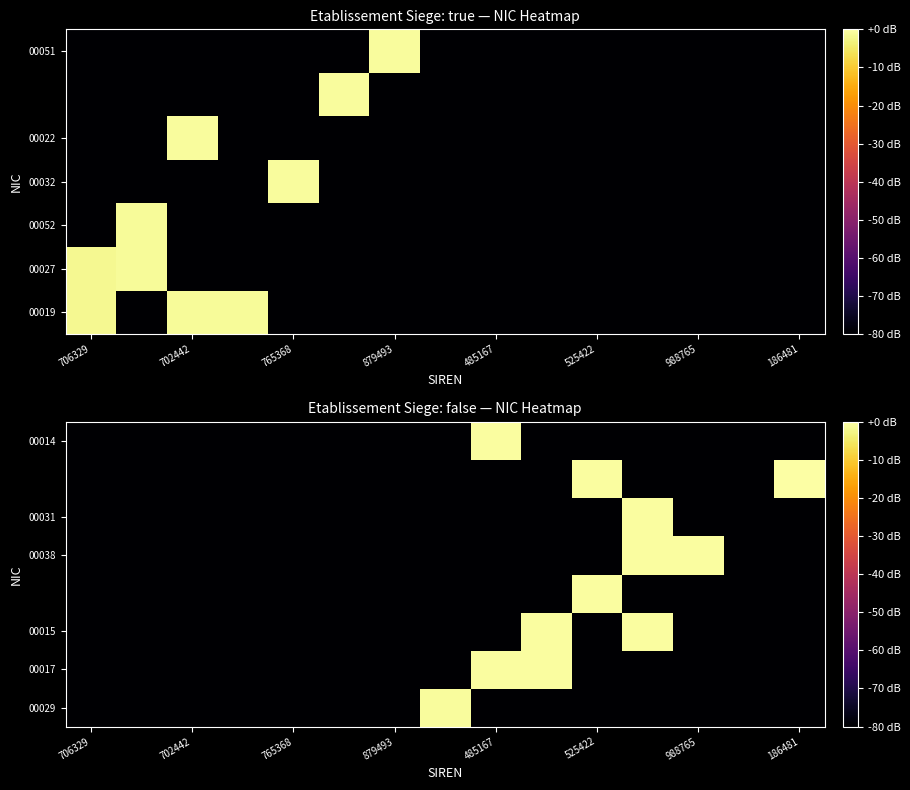

Count the number of categories in the chart.

15